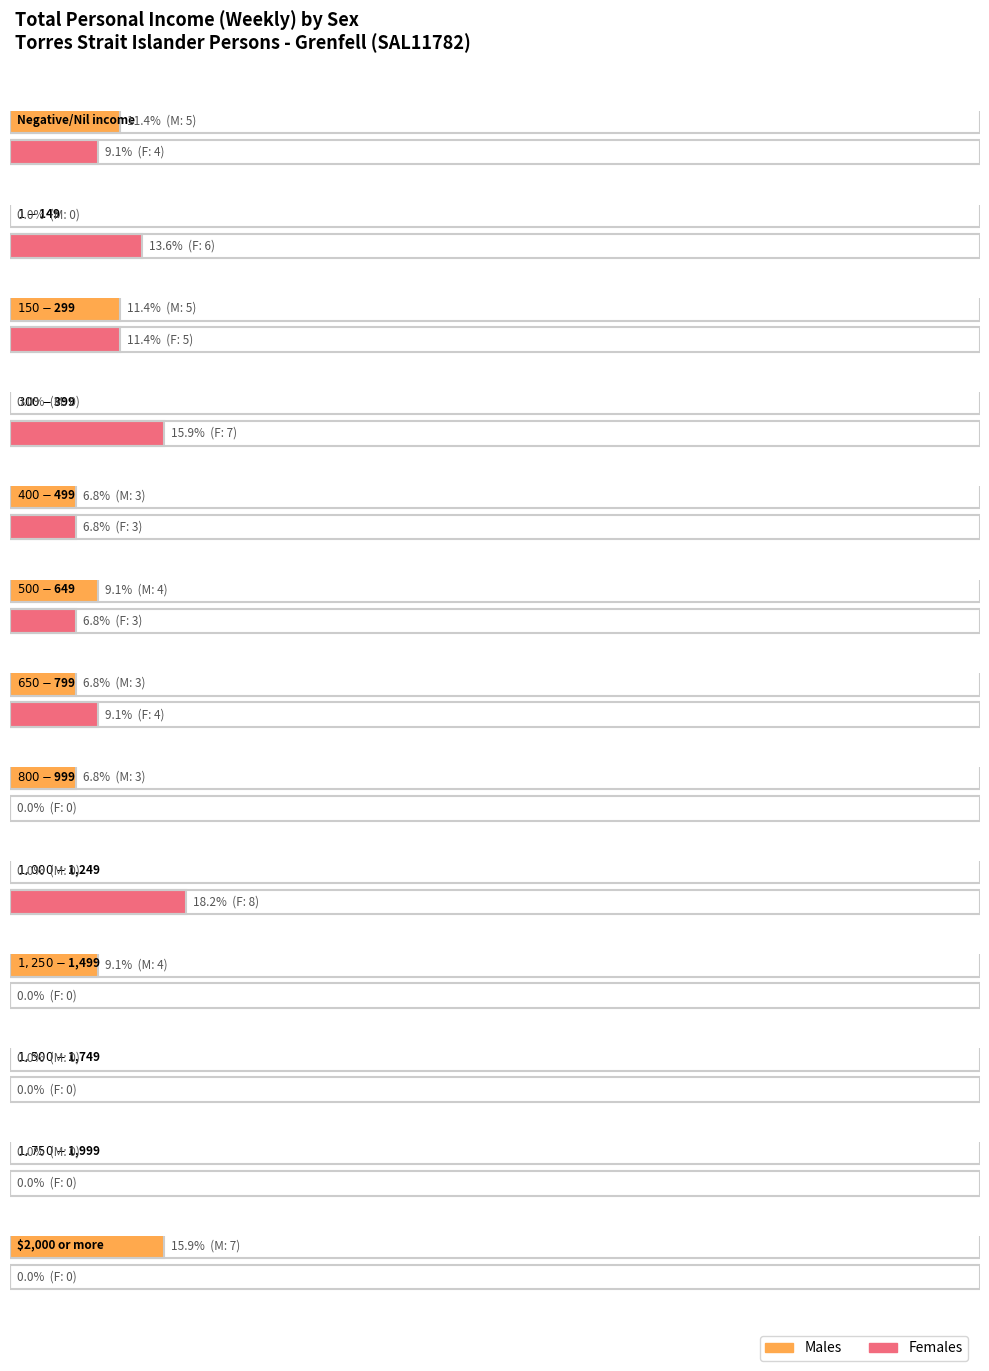

Between $150-$299 and $1,500-$1,749, which series saw the biggest shift?

Males